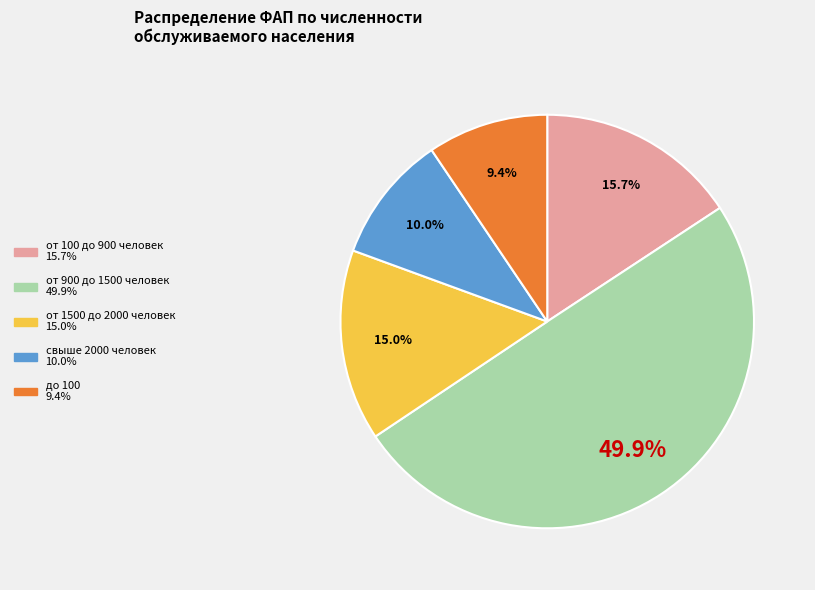

Is до 100 the majority of the pie?

No